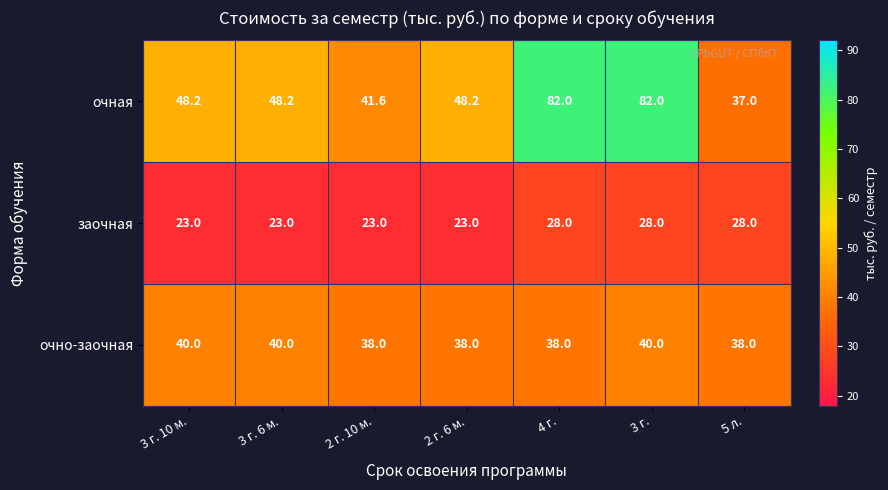

What is the sum of the очно-заочная values at 3 г. 10 м. and 5 л.?

78.0